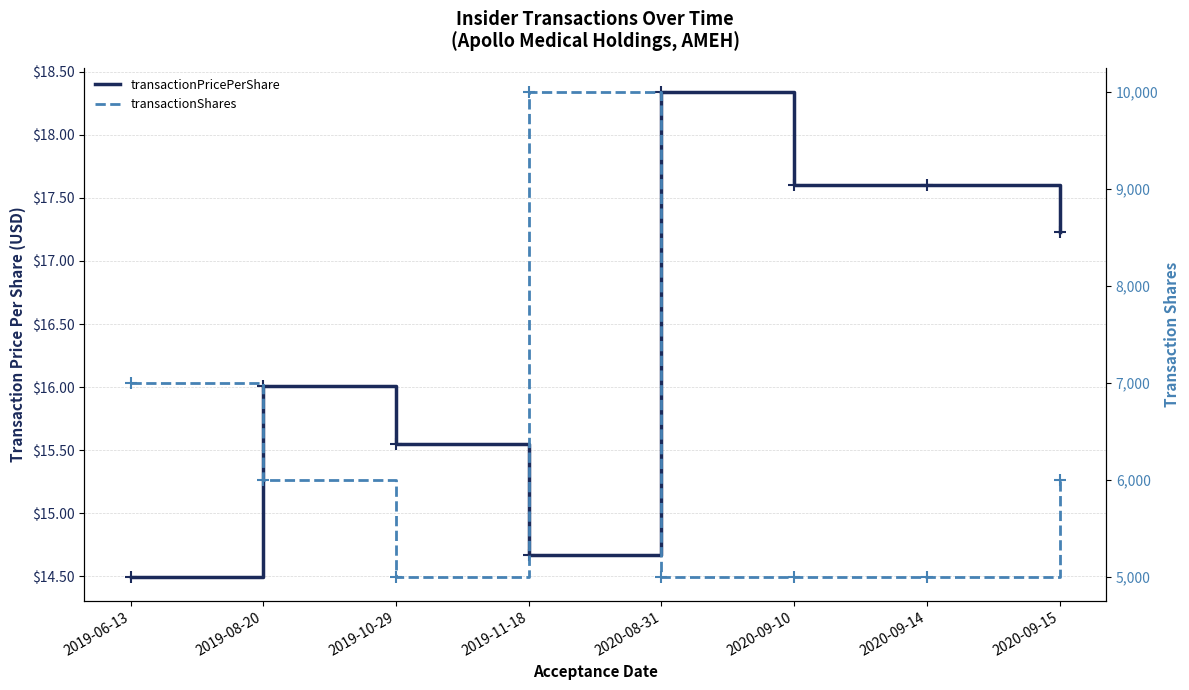

At 2019-11-18, list the series in order from smallest to largest.

transactionPricePerShare, transactionShares